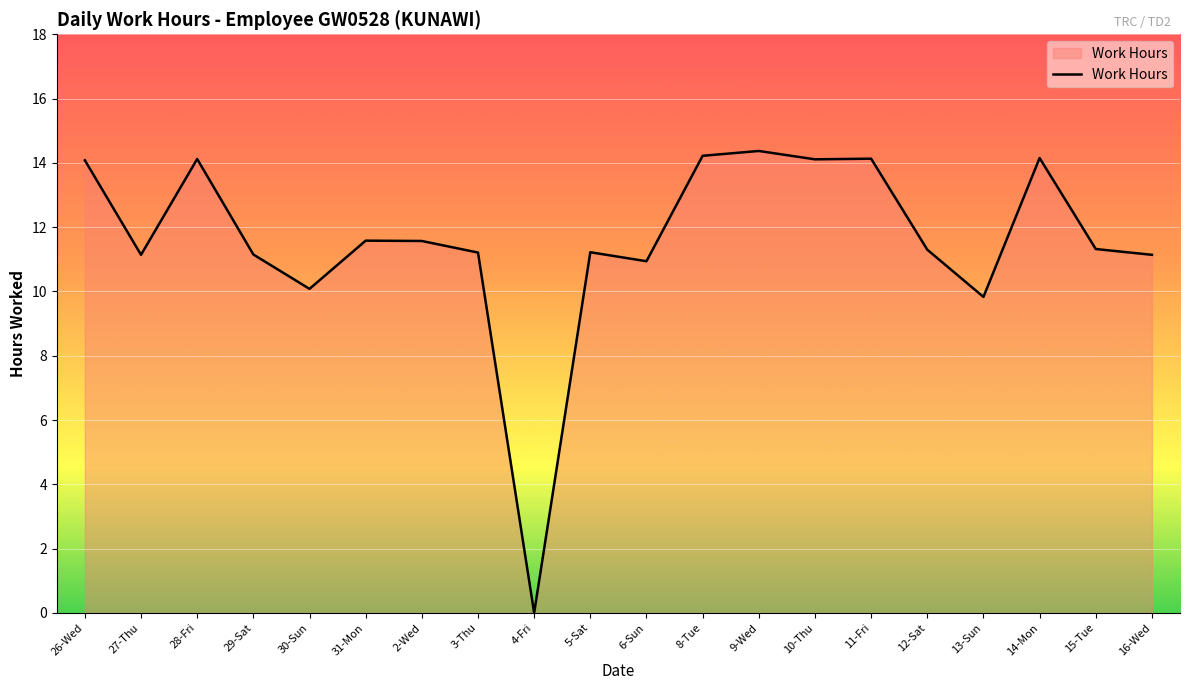

Where is the data nearest to the value 7?

13-Sun